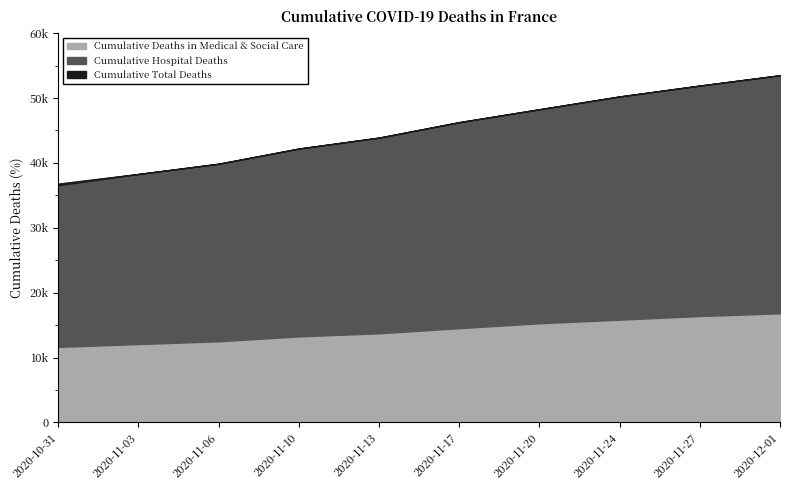

Does the chart have visible grid lines?

No